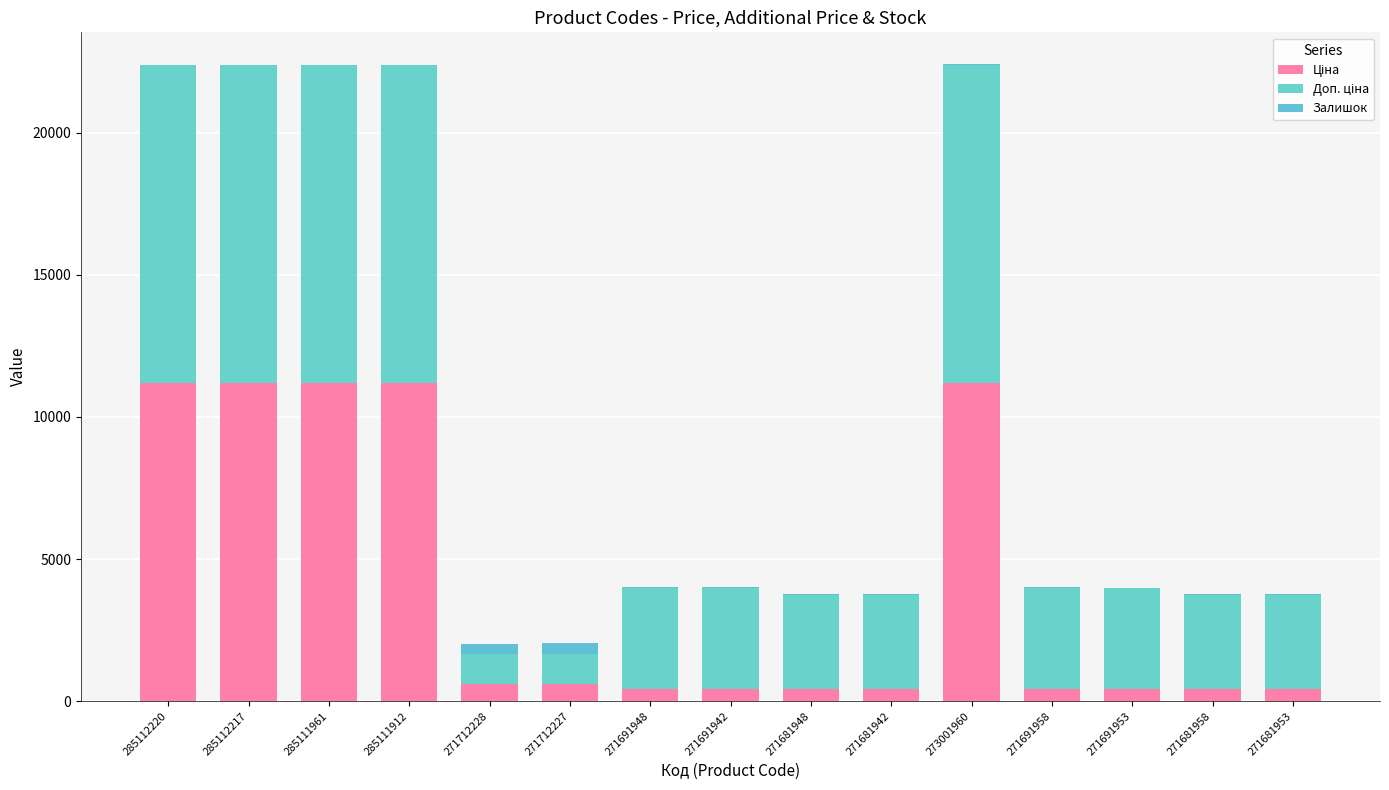

At which category is the sum across all series the highest?

273001960